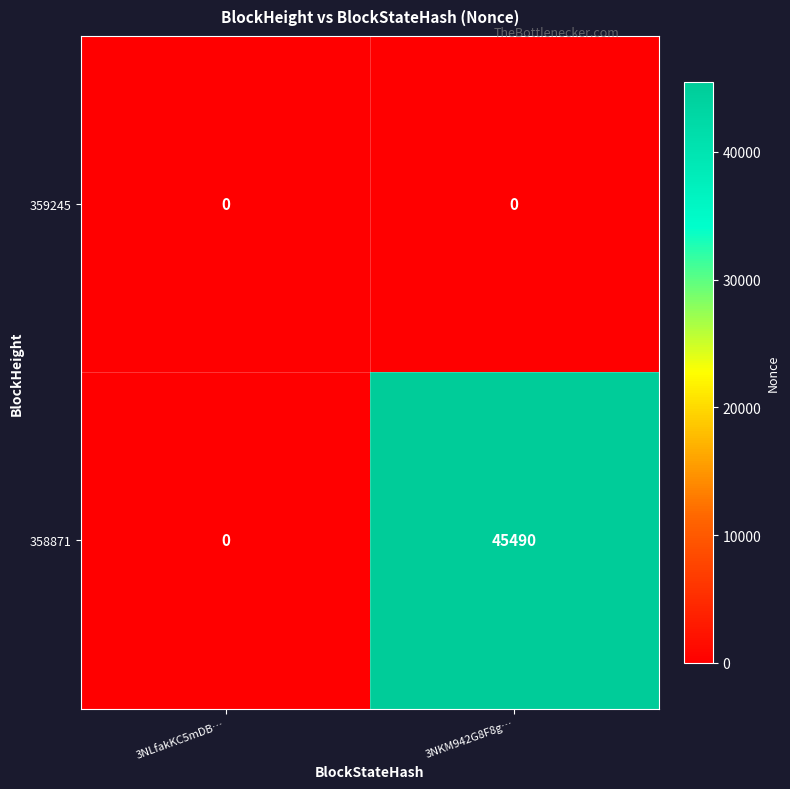

Is it true that 359245 equals 0 at 3NKM942G8F8g…?

True